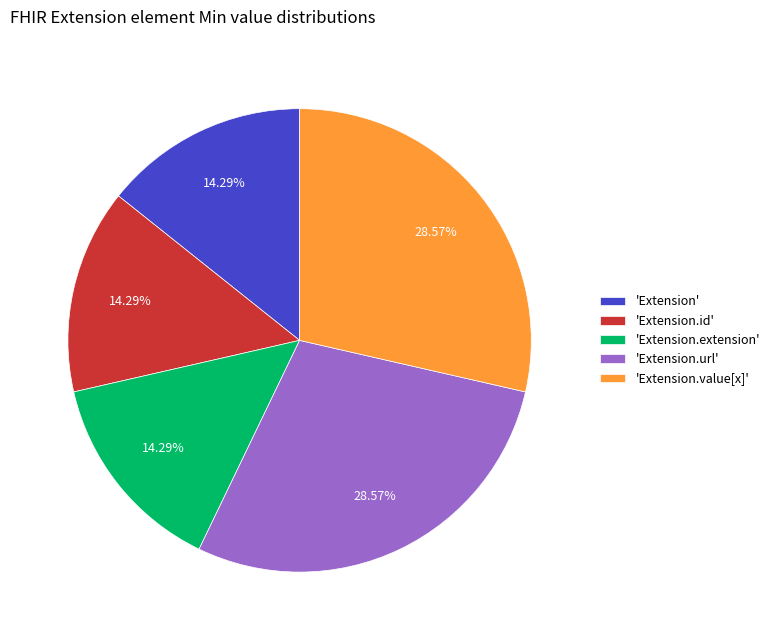

Does 'Extension.url' account for over 50% of the chart?

No